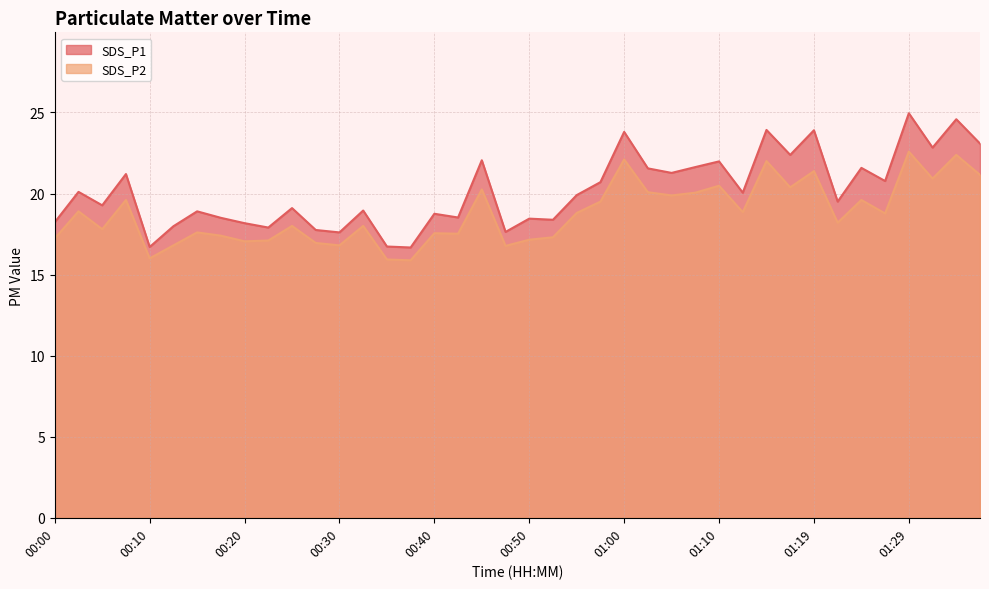

Where is SDS_P1 nearest to the value 20?

01:12